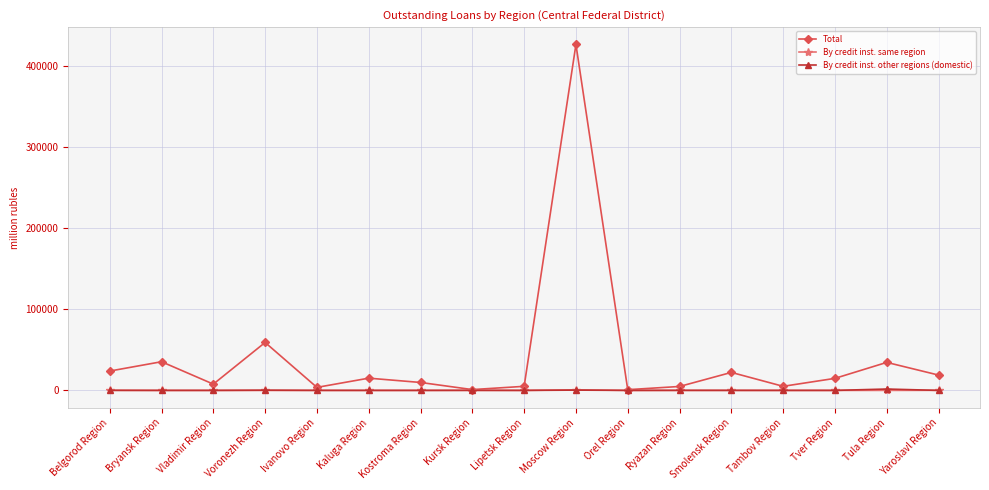

What is the label of the 14th point from the right?

Voronezh Region